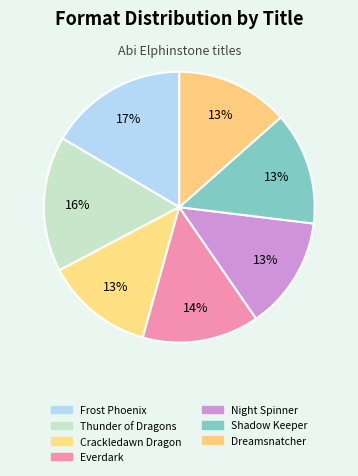

How many segments does this pie chart have?

7